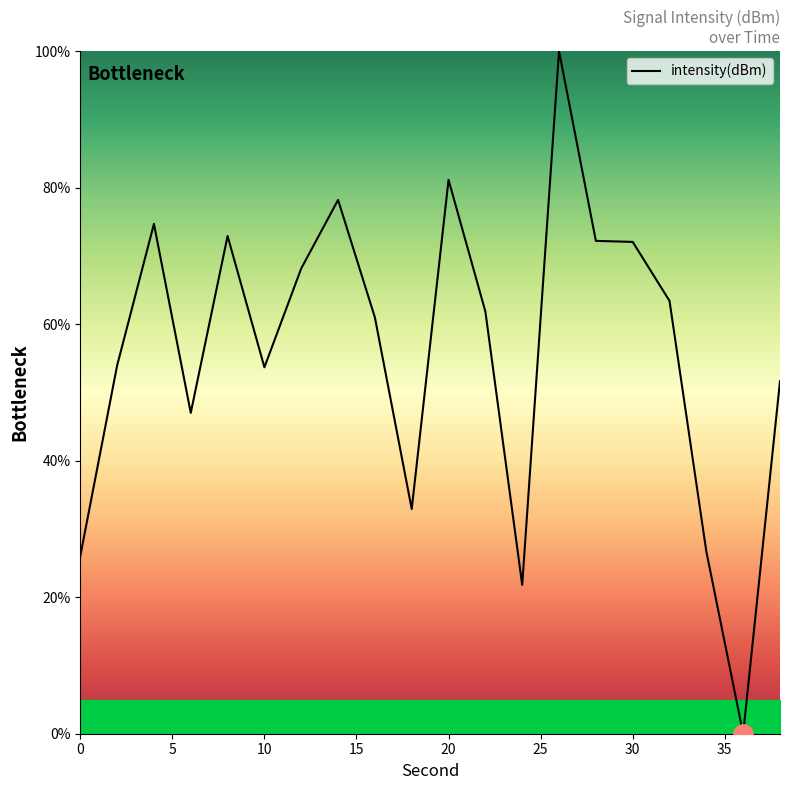

What is the difference between the maximum and minimum values?

100.0